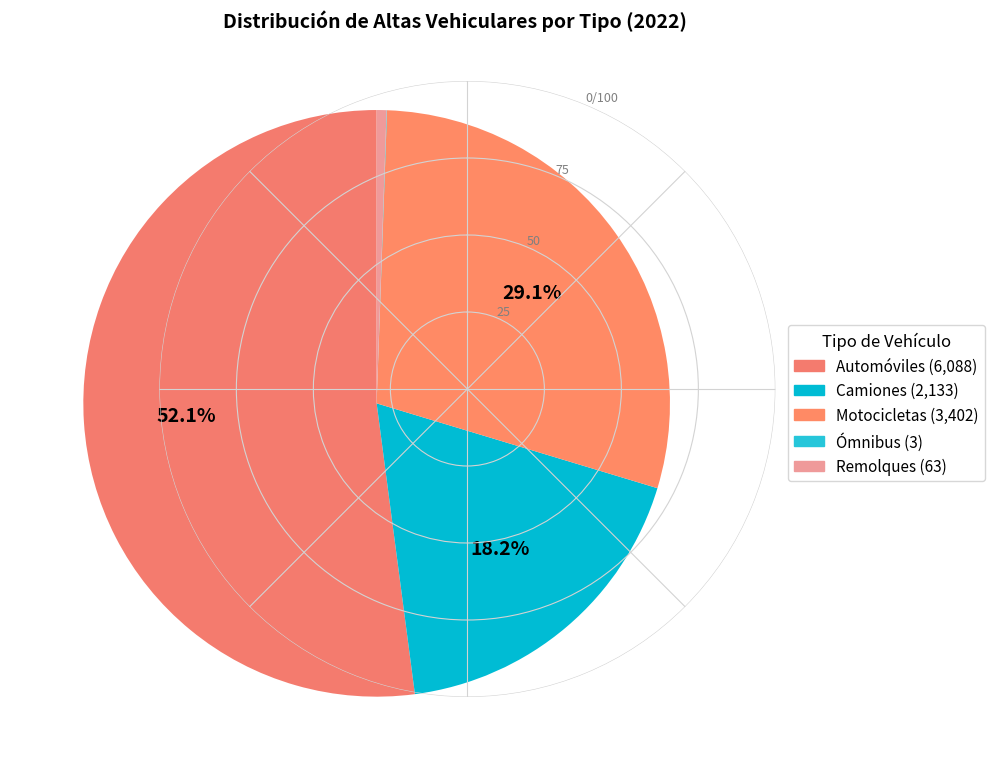

What is the ratio of the value at Remolques to the value at Ómnibus?

21.0